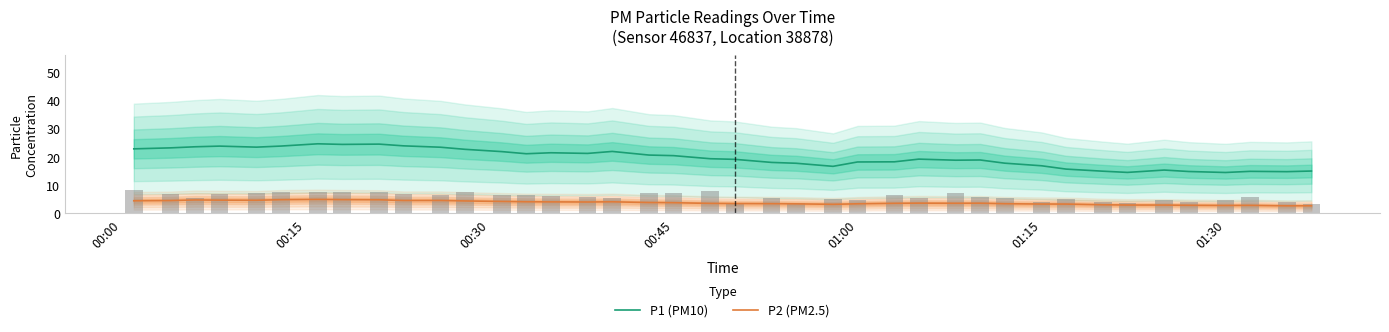

True or false: P1 (PM10) and P2 (PM2.5) intersect in this chart.

False